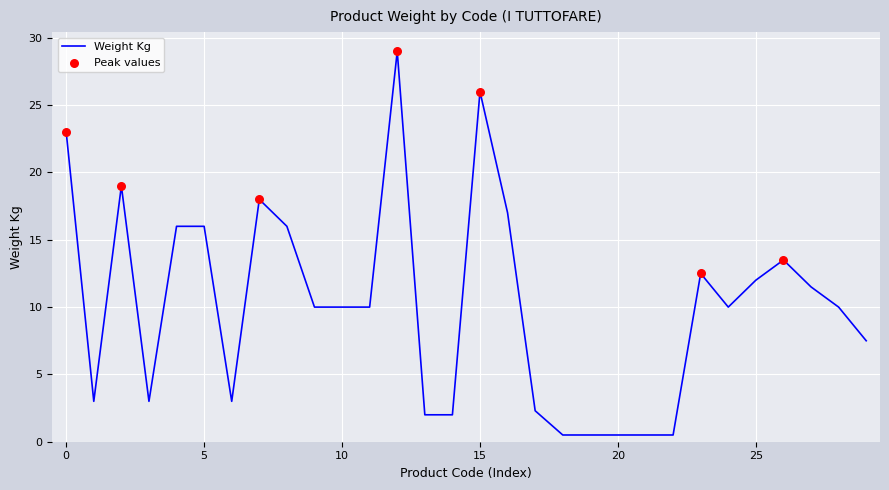

What is the difference between the maximum and minimum values?

28.5